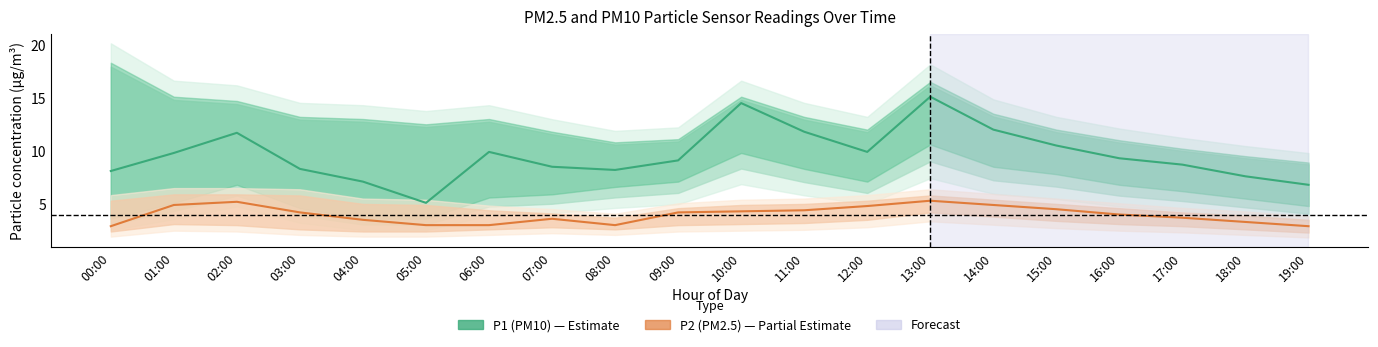

What is the spread (max minus min) of values at 08:00?

5.2